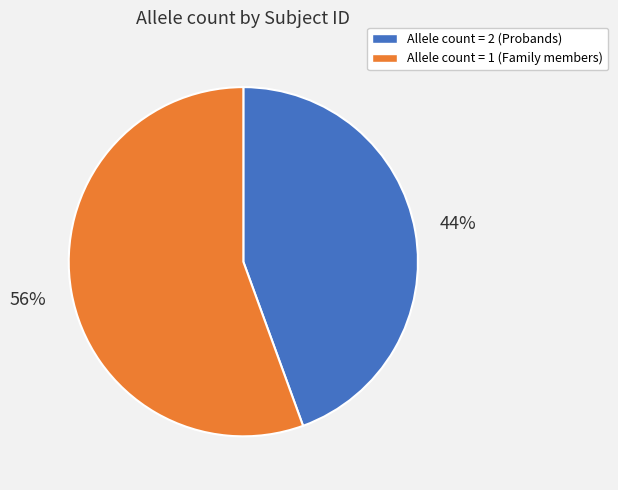

To the nearest percent, what is the average slice percentage?

50%